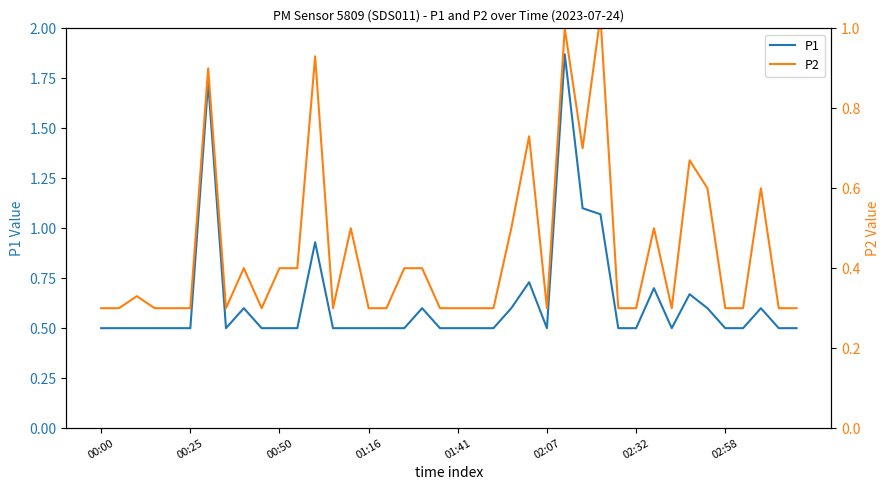

What position from the right is 18?

22